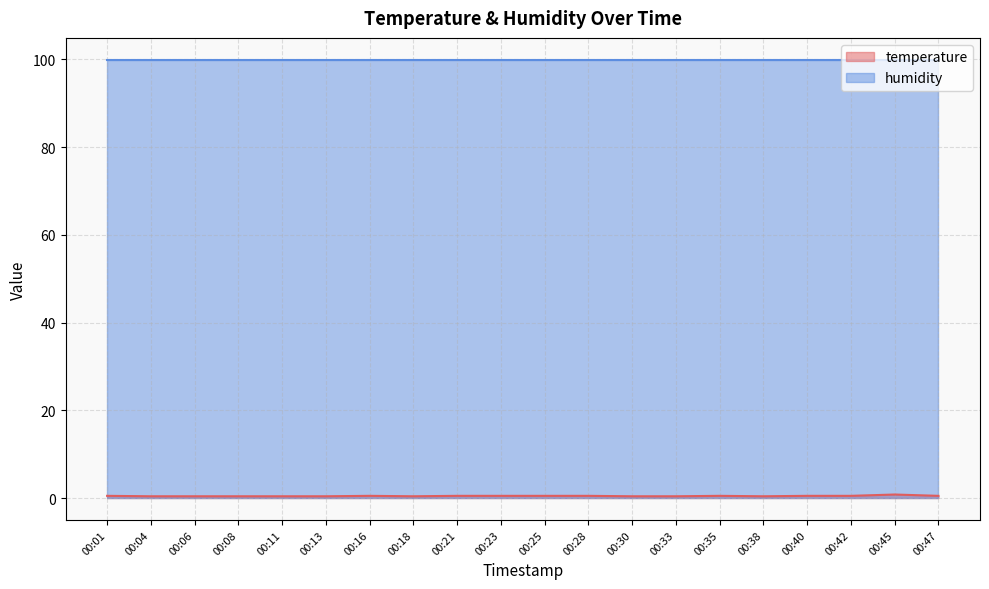

The chart shows a value of 0.5 at 00:21. True or false?

True